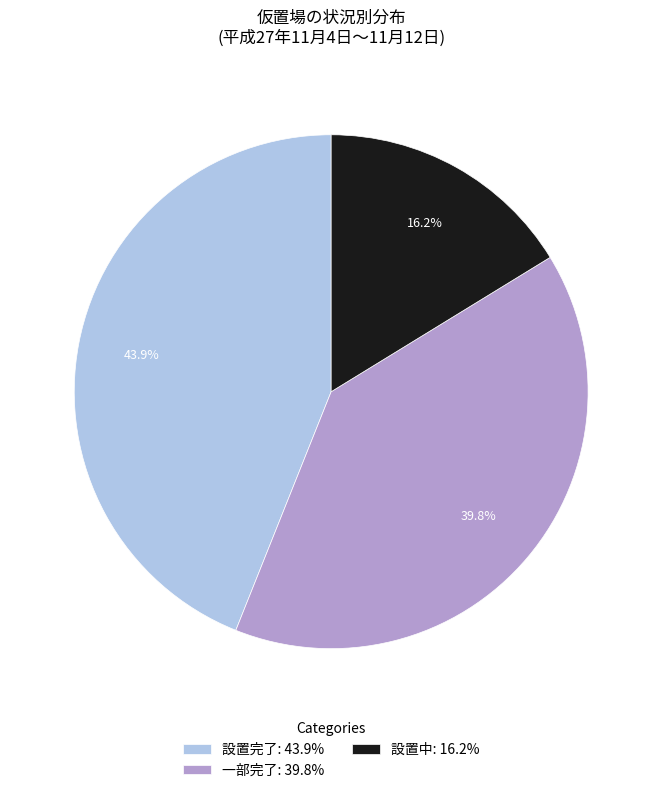

How many slices are in this pie chart?

3